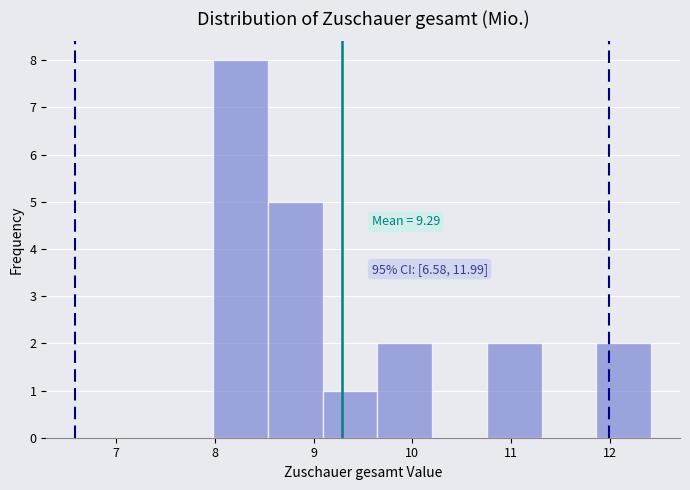

Which range on the x-axis has the tallest bar?

8.0 to 8.5